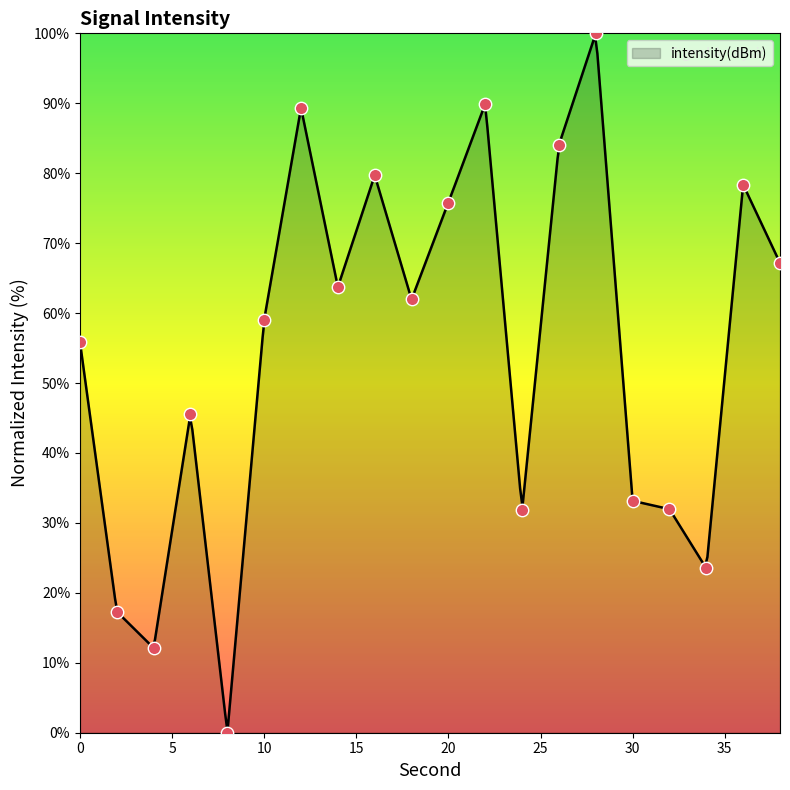

What is the ratio of the value at 16 to the value at 6?

1.7